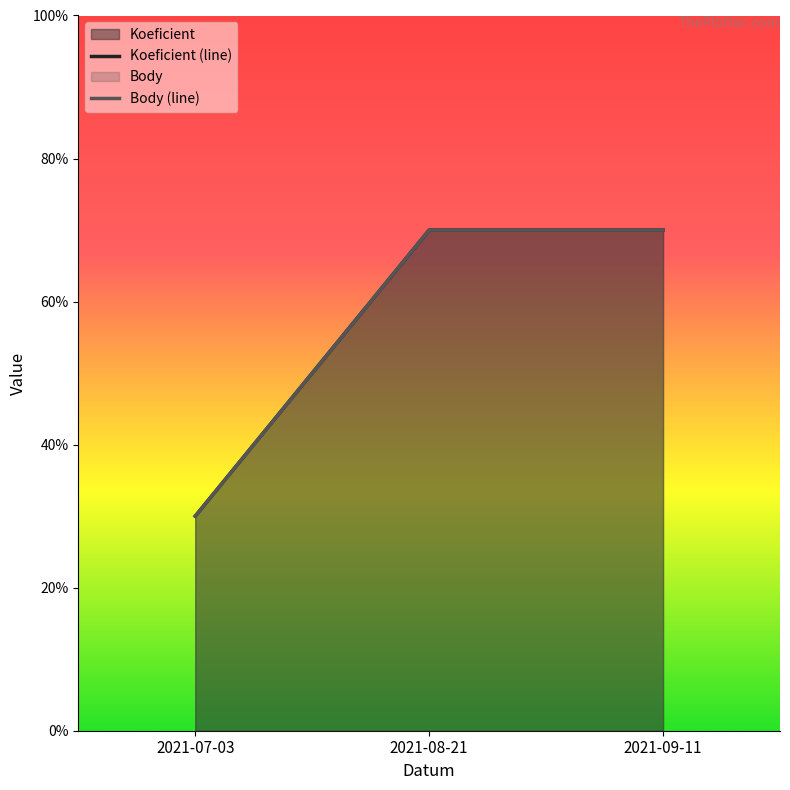

Is the value of Koeficient (line) at 2021-09-11 greater than the value of Body (line) at 2021-07-03?

Yes